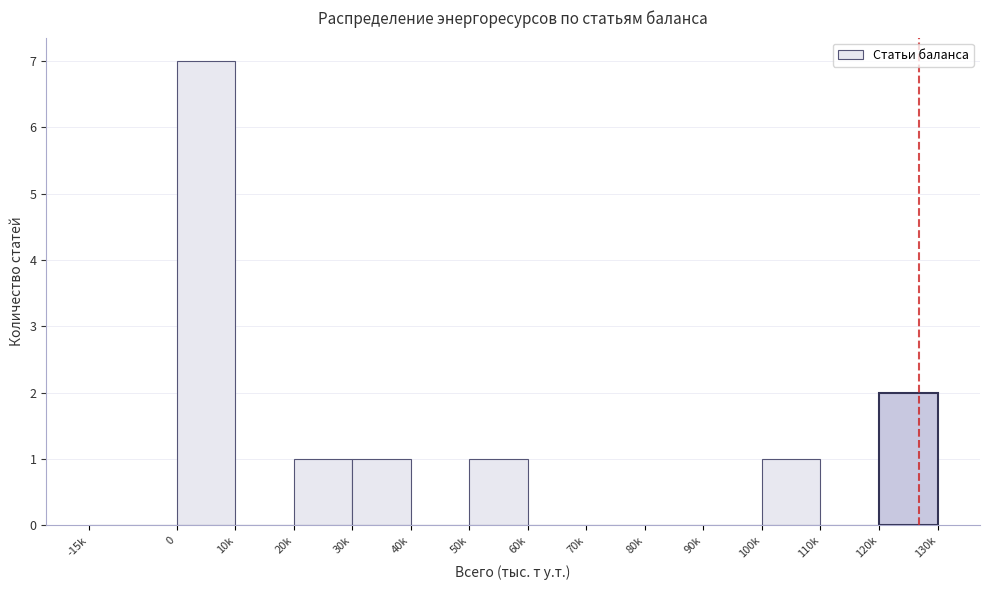

Reading left to right, what are all the values shown in this chart?

-15k=0	0=7	10k=0	20k=1	30k=1	40k=0	50k=1	60k=0	70k=0	80k=0	90k=0	100k=1	110k=0	120k=2